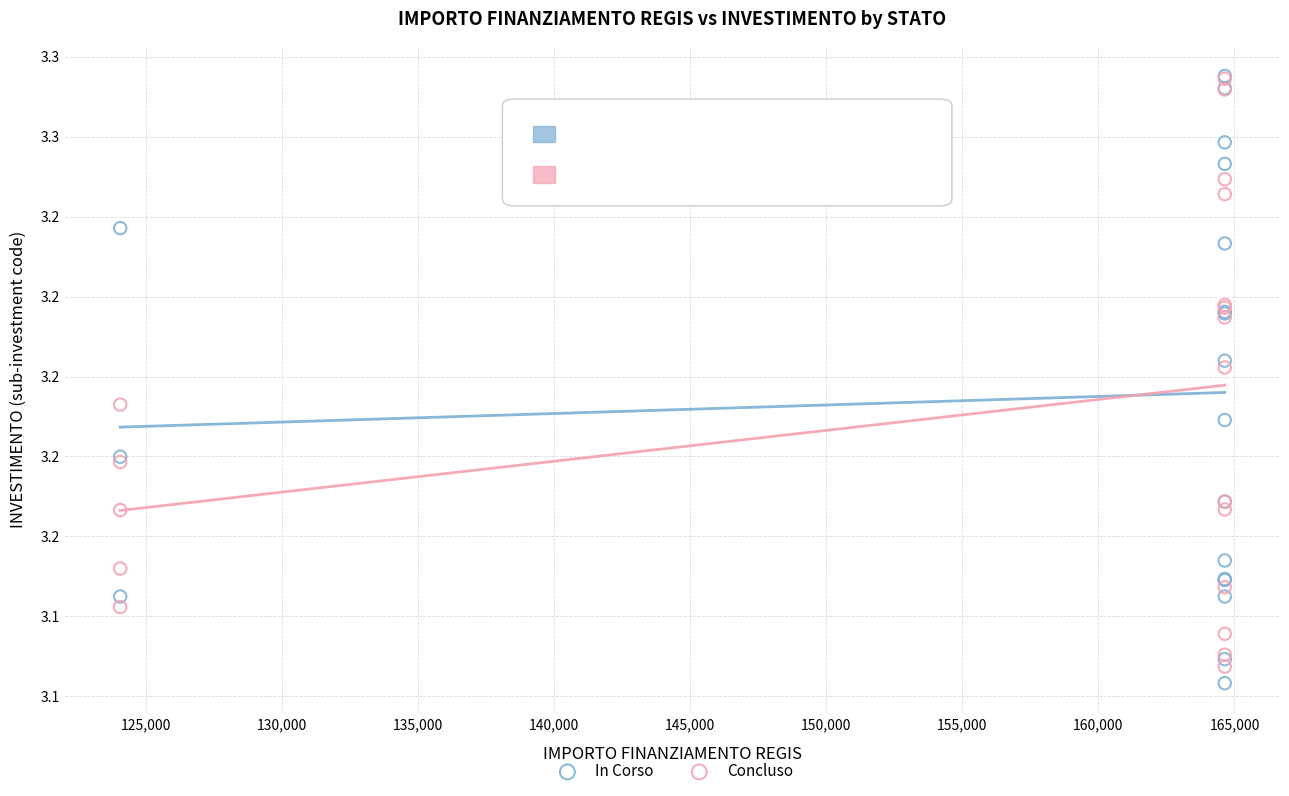

What are all the series names shown in the legend?

In Corso, Concluso